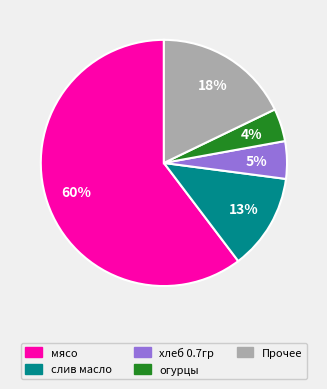

To the nearest percent, what is the average slice percentage?

20%